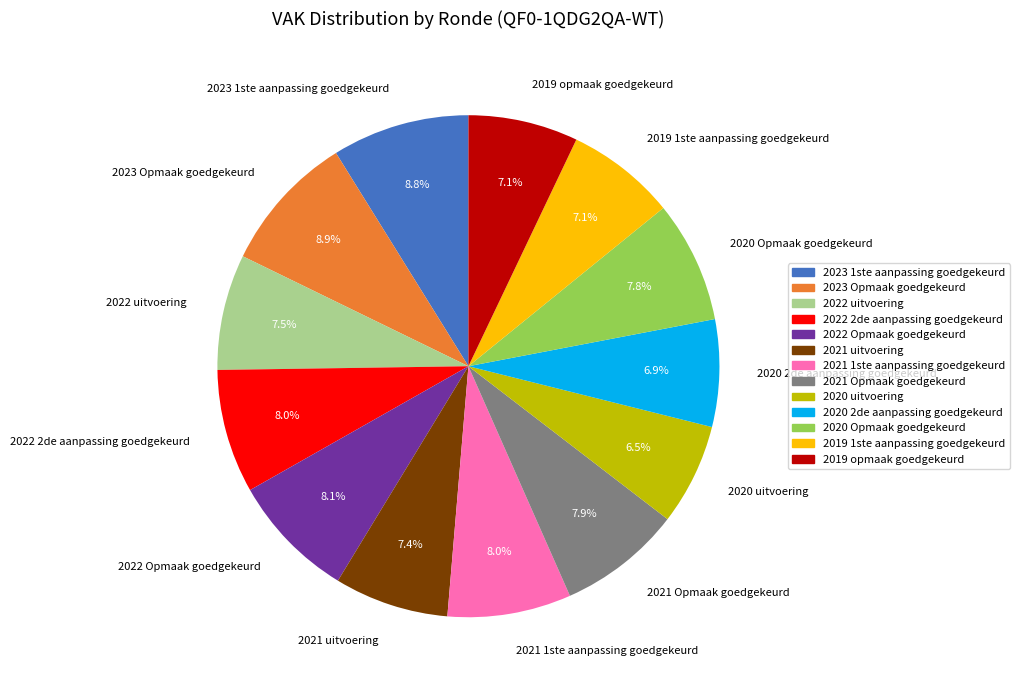

Approximately how many times larger is the value at 2020 Opmaak goedgekeurd compared to 2021 Opmaak goedgekeurd?

1.0